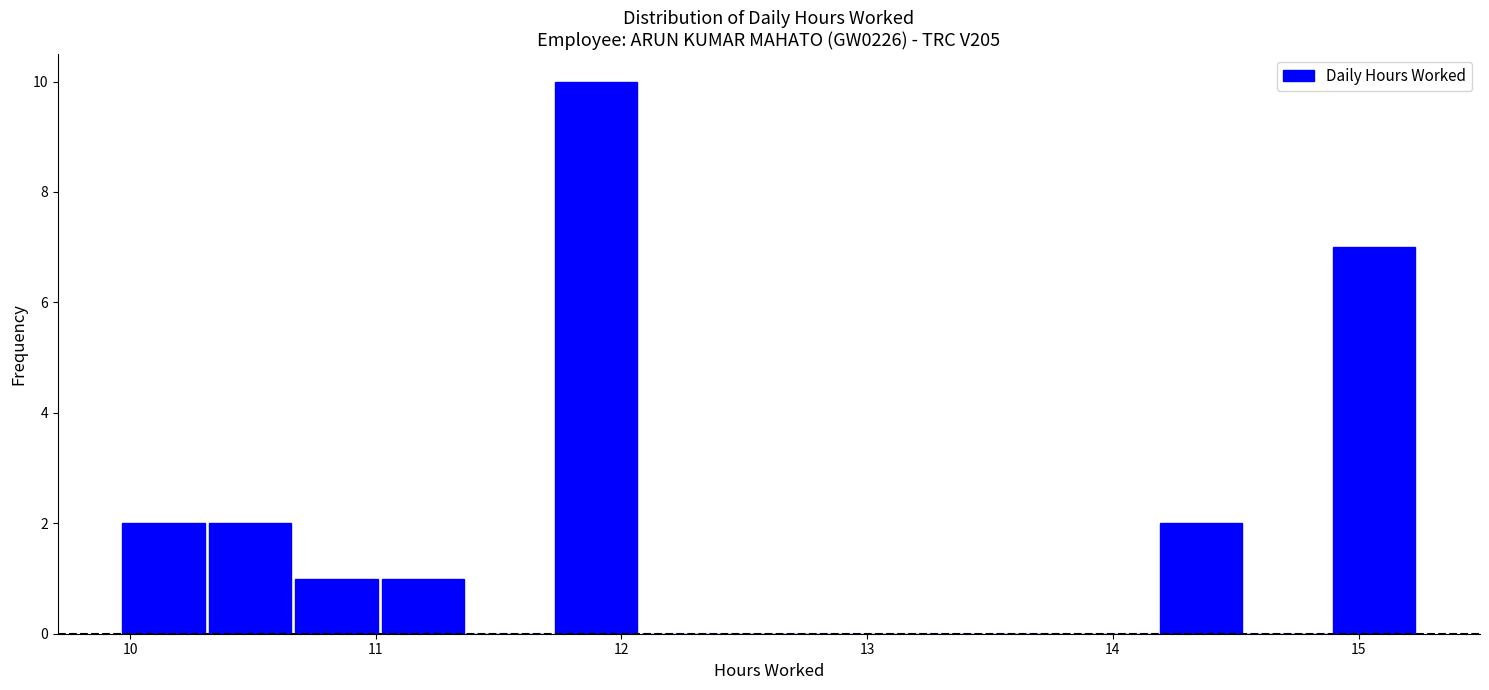

Around what value on the x-axis is the tallest bar? Give the approximate position of its centre, as read against the axis.

11.9